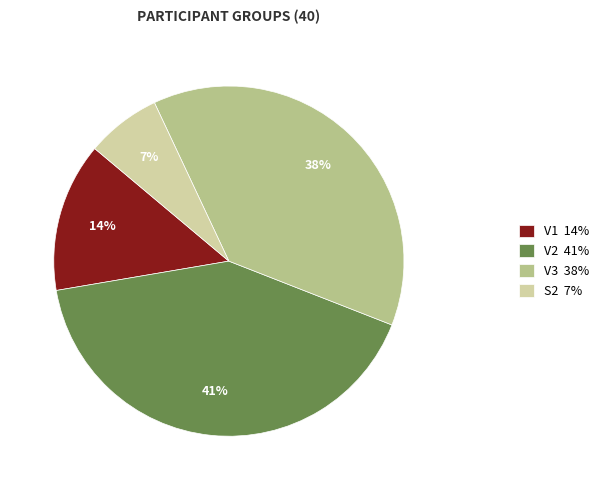

To the nearest percent, what is the combined percentage of V3 38% and V1 14%?

52%